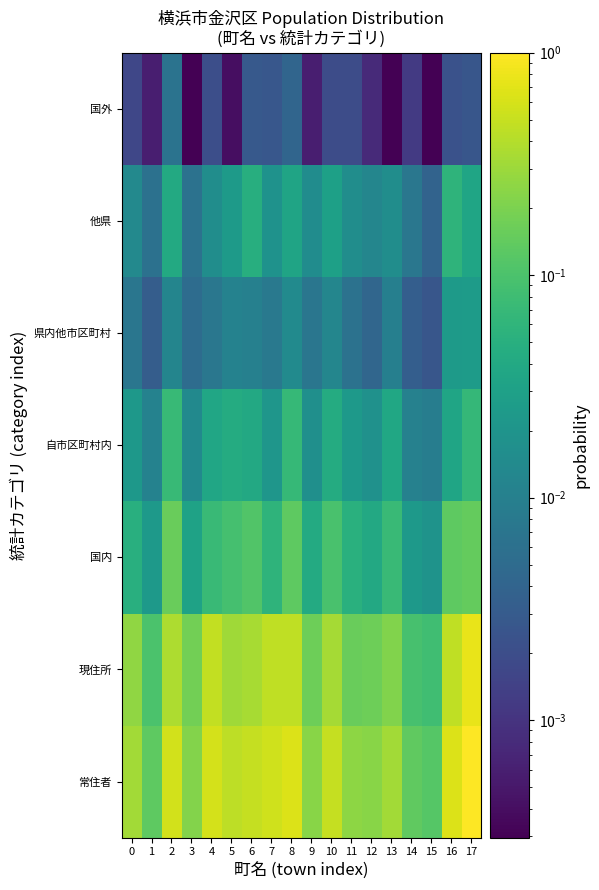

Reading left to right, what are all the values shown in this chart?

常住者: 0=0.3	1=0.1	2=0.6	3=0.2	4=0.6	5=0.4	6=0.5	7=0.6	8=0.7	9=0.2	10=0.5	11=0.2	12=0.2	13=0.3	14=0.1	15=0.1	16=0.7	17=1.0
現住所: 0=0.3	1=0.1	2=0.4	3=0.2	4=0.5	5=0.3	6=0.3	7=0.5	8=0.5	9=0.2	10=0.3	11=0.2	12=0.2	13=0.2	14=0.1	15=0.1	16=0.5	17=0.8
国内: 0=0.1	1=0.0	2=0.2	3=0.0	4=0.1	5=0.1	6=0.1	7=0.1	8=0.1	9=0.0	10=0.1	11=0.1	12=0.0	13=0.1	14=0.0	15=0.0	16=0.1	17=0.1
自市区町村内: 0=0.0	1=0.0	2=0.1	3=0.0	4=0.0	5=0.0	6=0.0	7=0.0	8=0.1	9=0.0	10=0.0	11=0.0	12=0.0	13=0.0	14=0.0	15=0.0	16=0.0	17=0.1
県内他市区町村: 0=0.0	1=0.0	2=0.0	3=0.0	4=0.0	5=0.0	6=0.0	7=0.0	8=0.0	9=0.0	10=0.0	11=0.0	12=0.0	13=0.0	14=0.0	15=0.0	16=0.0	17=0.0
他県: 0=0.0	1=0.0	2=0.0	3=0.0	4=0.0	5=0.0	6=0.0	7=0.0	8=0.0	9=0.0	10=0.0	11=0.0	12=0.0	13=0.0	14=0.0	15=0.0	16=0.1	17=0.0
国外: 0=0.0	1=0.0	2=0.0	3=0.0	4=0.0	5=0.0	6=0.0	7=0.0	8=0.0	9=0.0	10=0.0	11=0.0	12=0.0	13=0.0	14=0.0	15=0.0	16=0.0	17=0.0